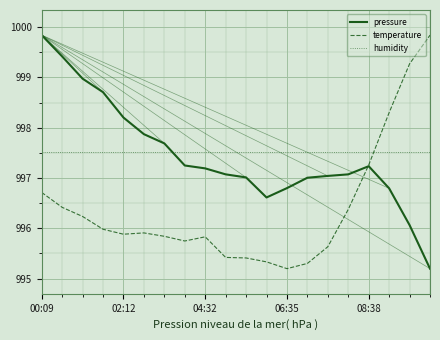

Is this an area chart (filled region under the line)?

No